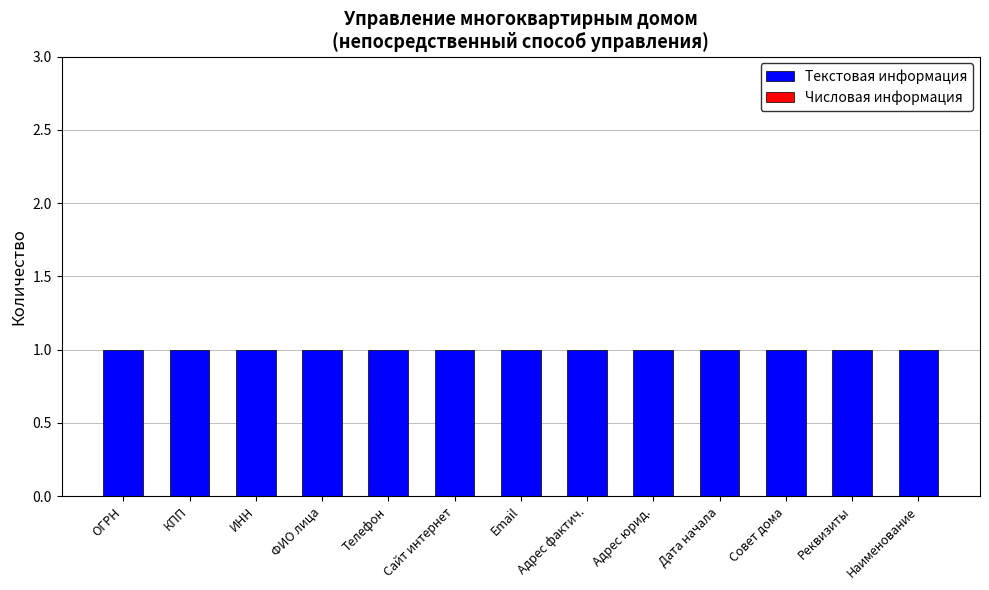

Between ОГРН and Совет дома, which series saw the biggest shift?

Текстовая информация